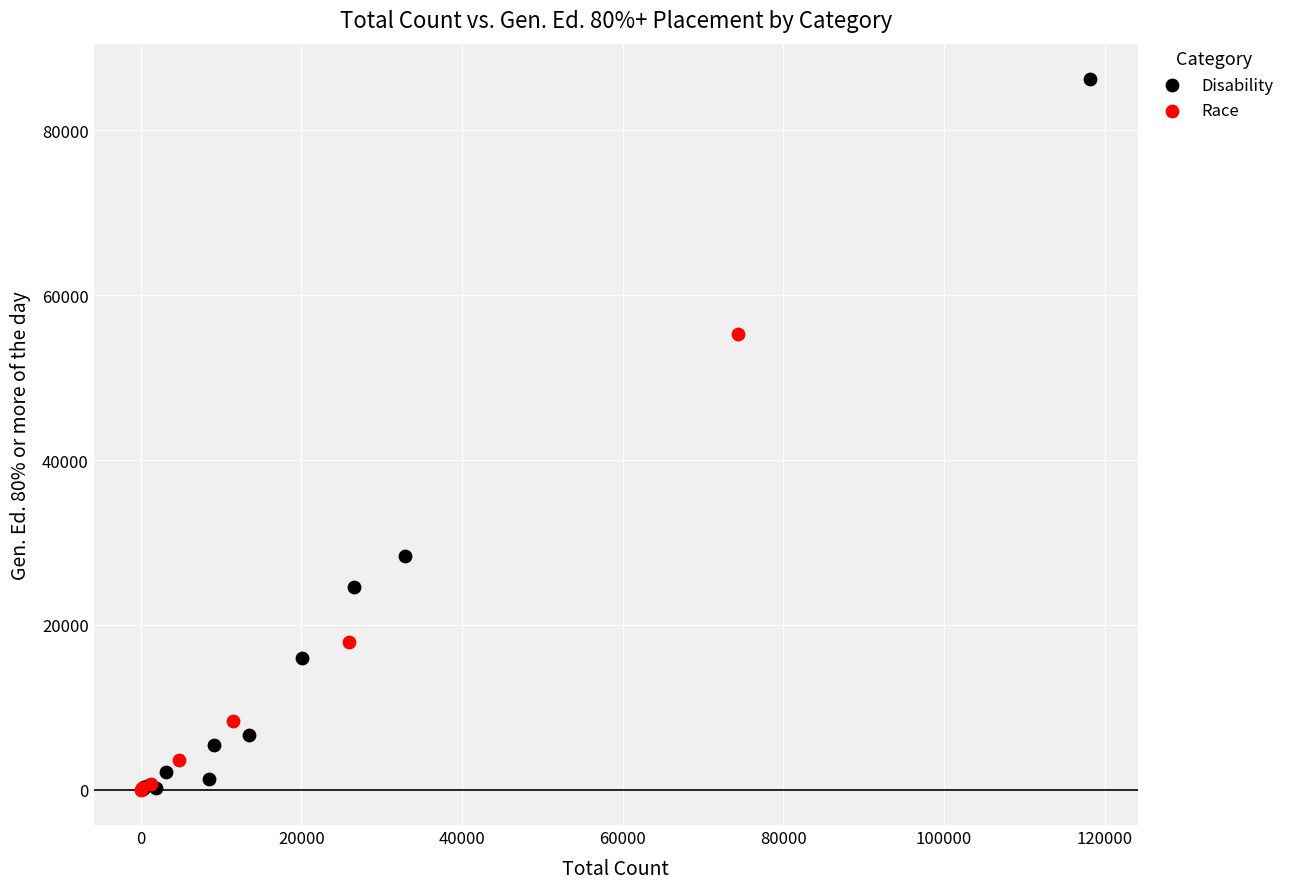

Which series has the widest spread of Y values?

Disability